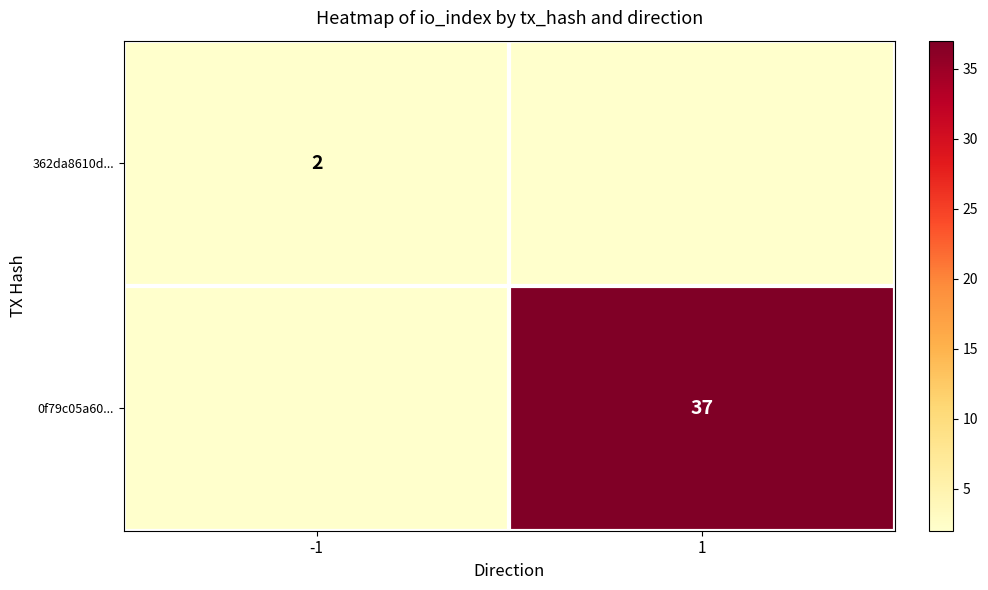

Is it true that 0f79c05a60... equals 37 at 1?

True